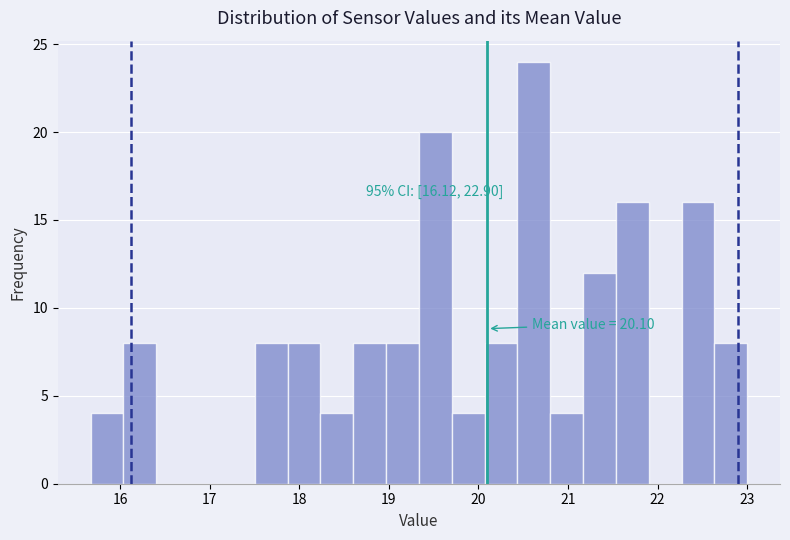

Around what value on the x-axis is the tallest bar? Give the approximate position of its centre, as read against the axis.

20.6